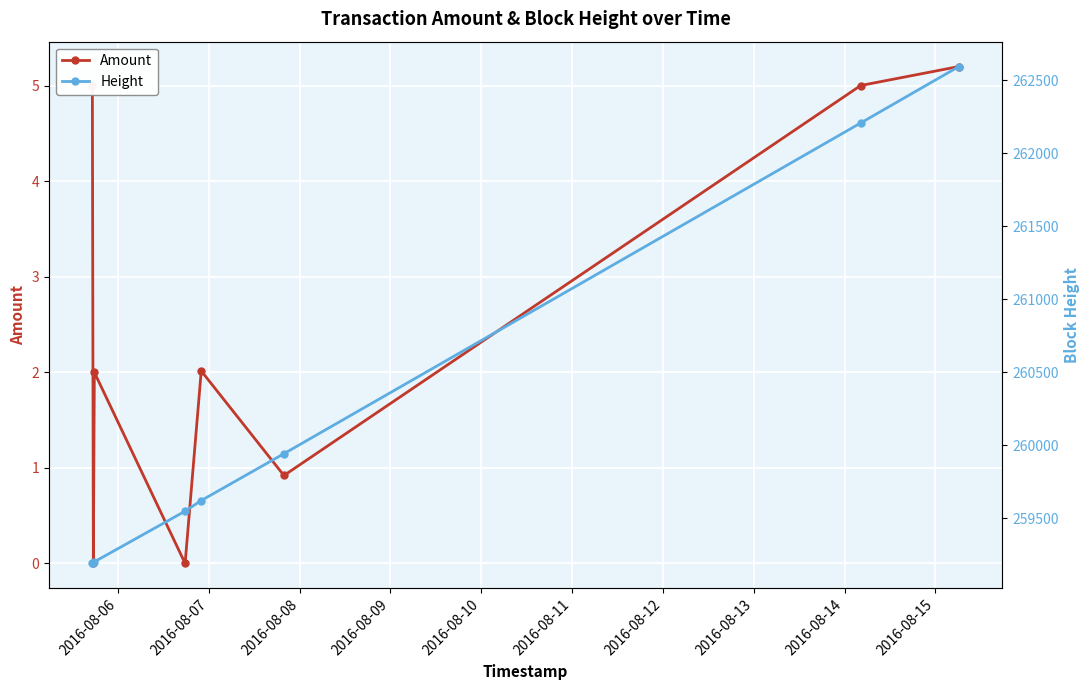

What is the sum of all Height values?

2081498.0